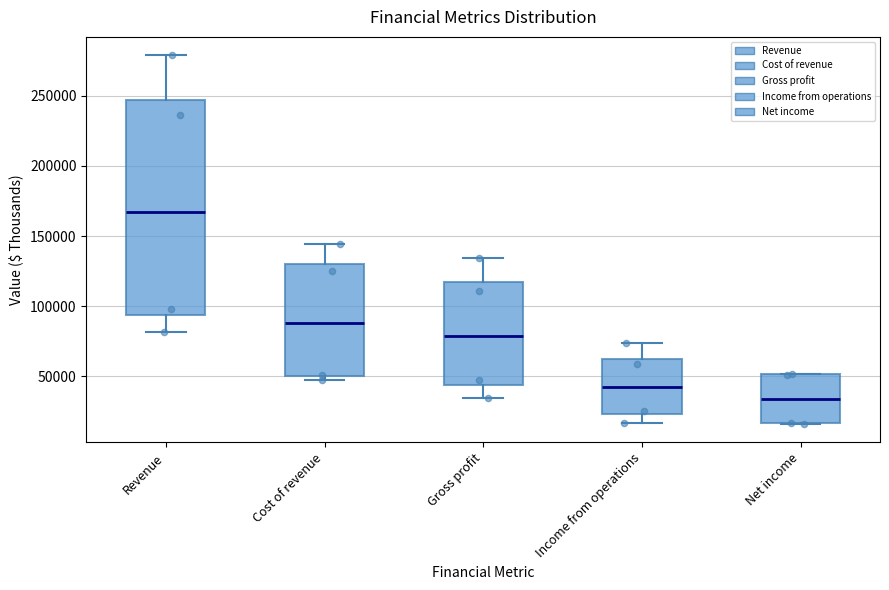

Comparing the boxes themselves (not the whiskers), which one is the tallest?

Revenue